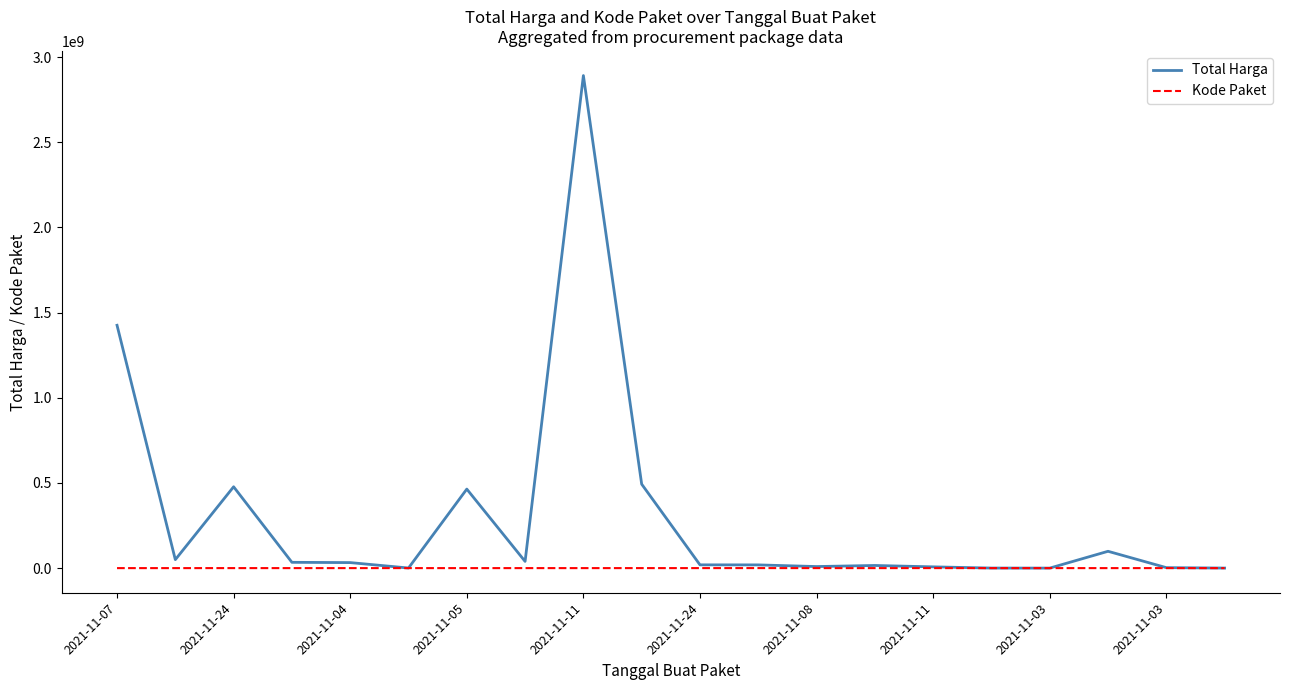

What is the average value of the Total Harga series?

304058624